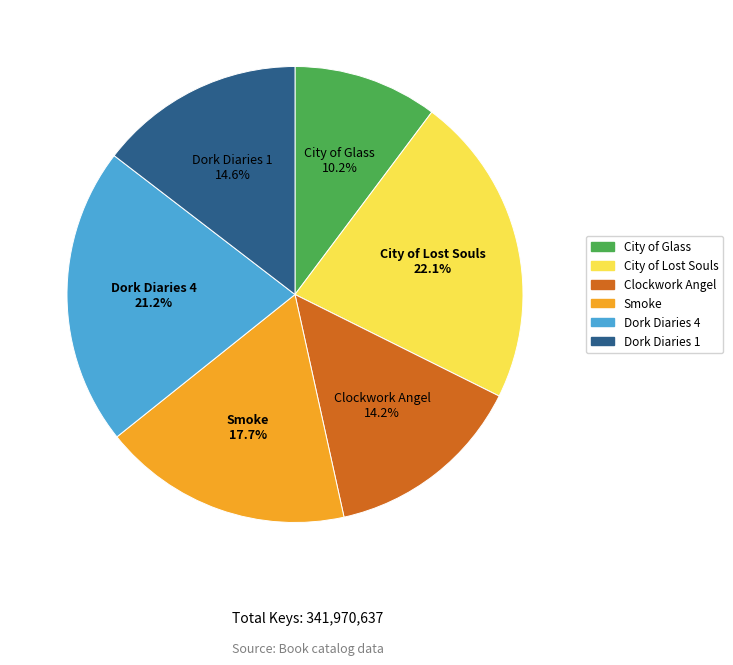

To the nearest percent, what portion does City of Lost Souls represent?

22%